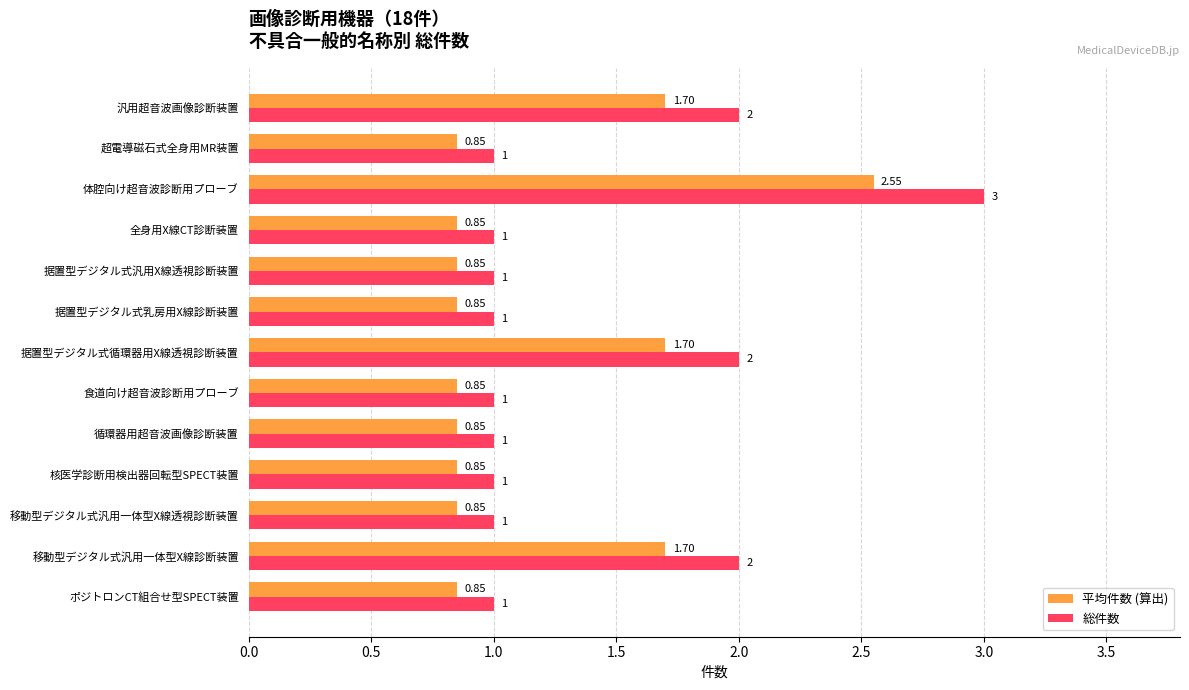

List the series in order of their peak value, lowest first.

平均件数 (算出), 総件数